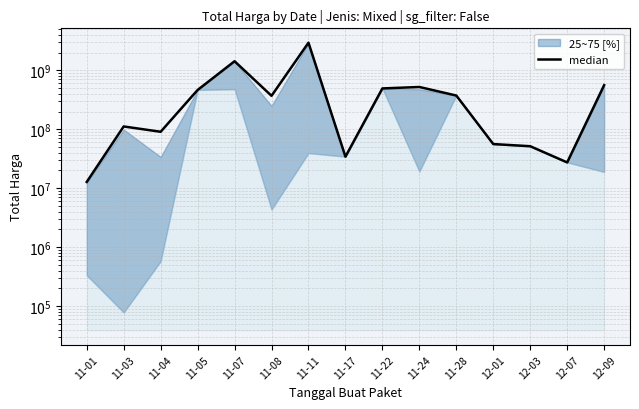

Reading left to right, extract all data points from this chart.

11-01=12787500	11-03=111641270	11-04=90672075	11-05=464002100	11-07=1425867900	11-08=369564000	11-11=2939363240	11-17=34292000	11-22=493000000	11-24=521459200	11-28=373404000	12-01=56152800	12-03=51601000	12-07=27412000	12-09=559971000